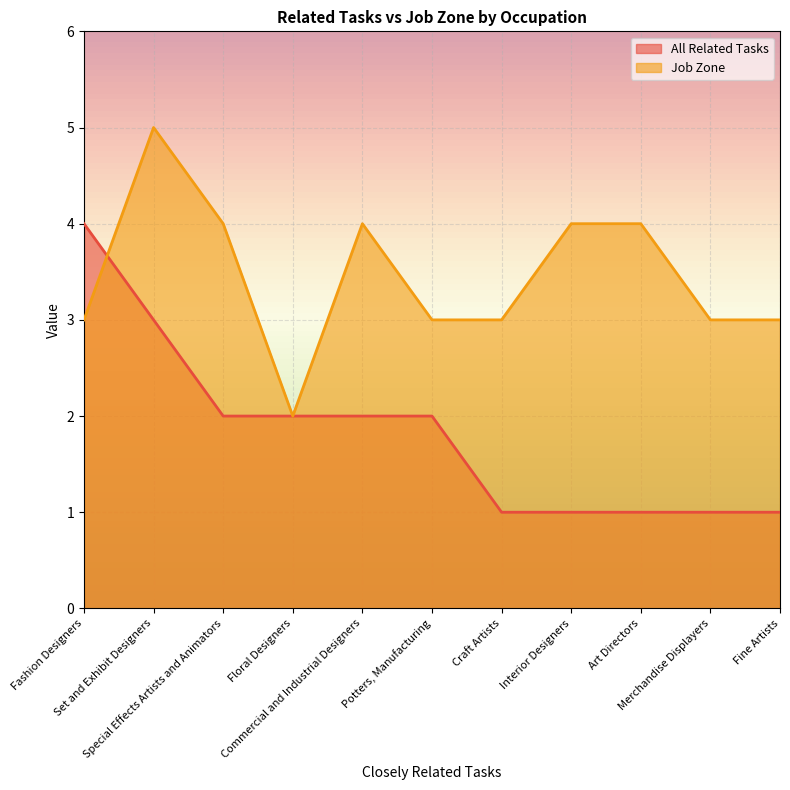

At which category is the sum across all series the highest?

Set and Exhibit Designers